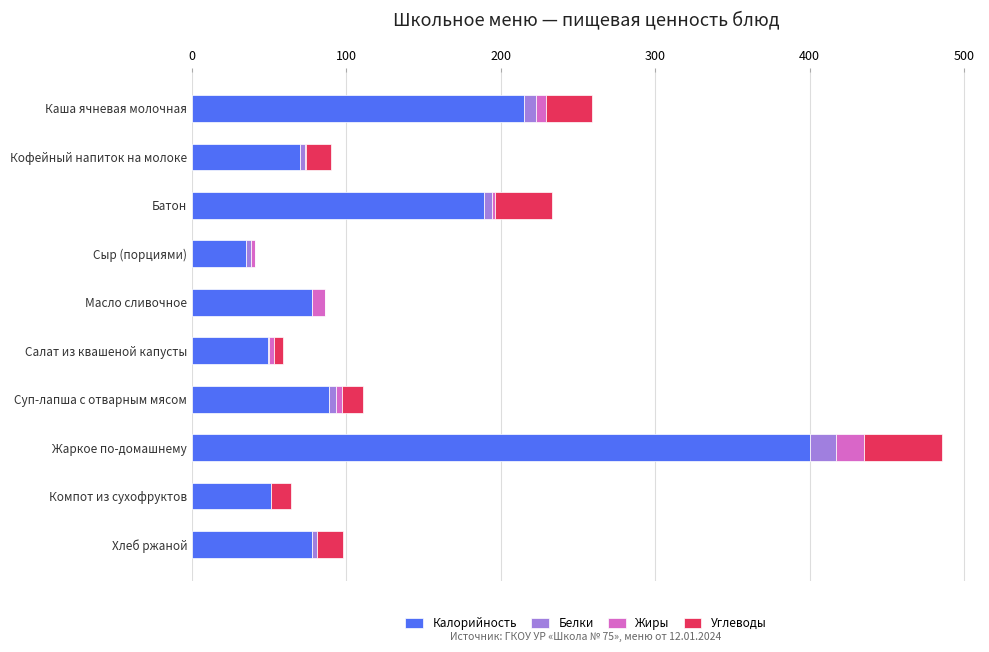

At which category is the sum across all series the highest?

Жаркое по-домашнему